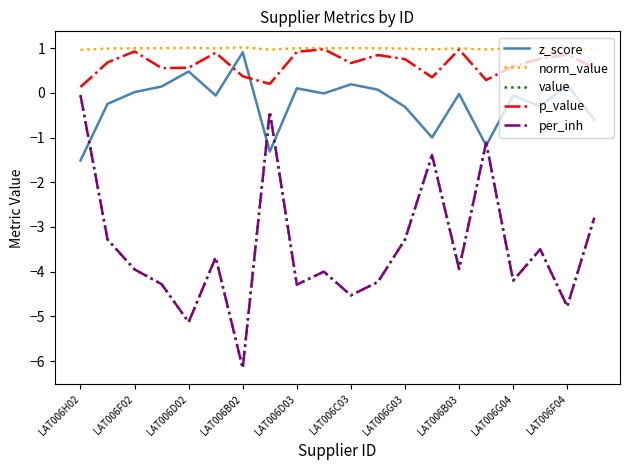

Does the chart have visible grid lines?

No